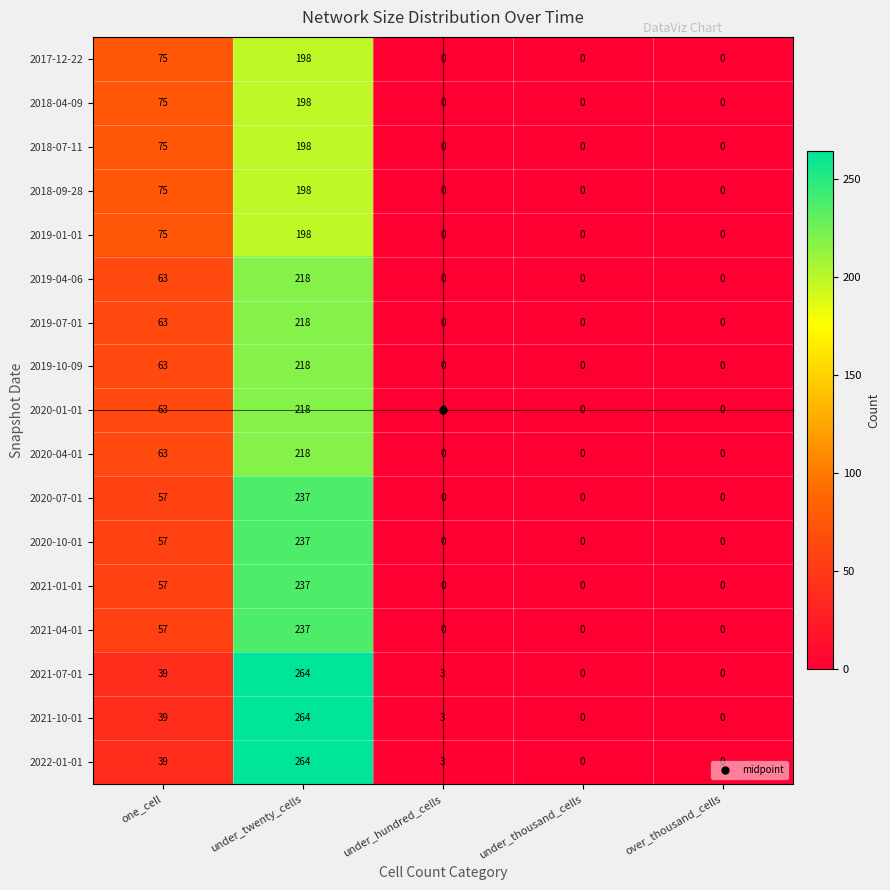

What is the difference between the second highest and minimum values in the 2020-10-01 series?

57